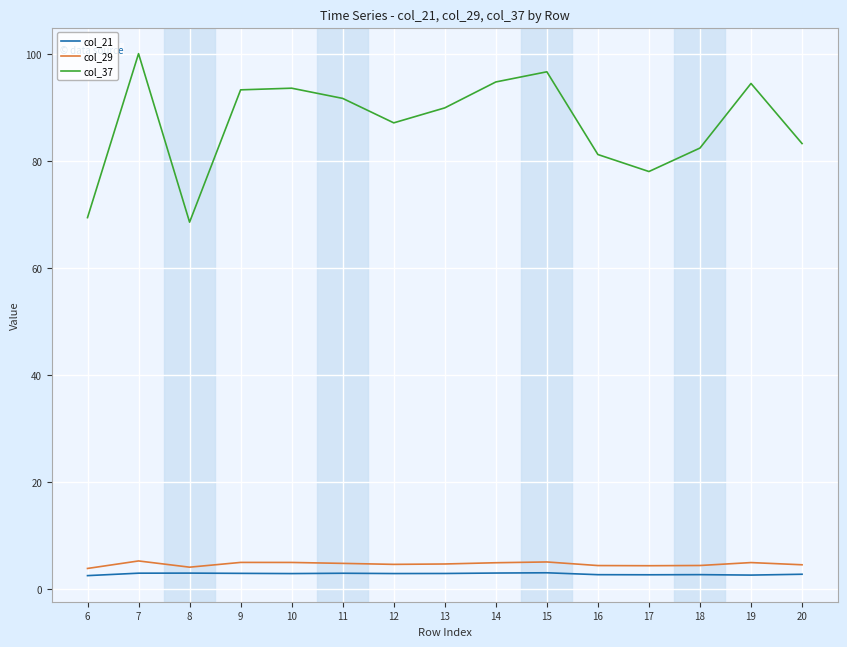

True or false: col_37 and col_21 intersect in this chart.

False